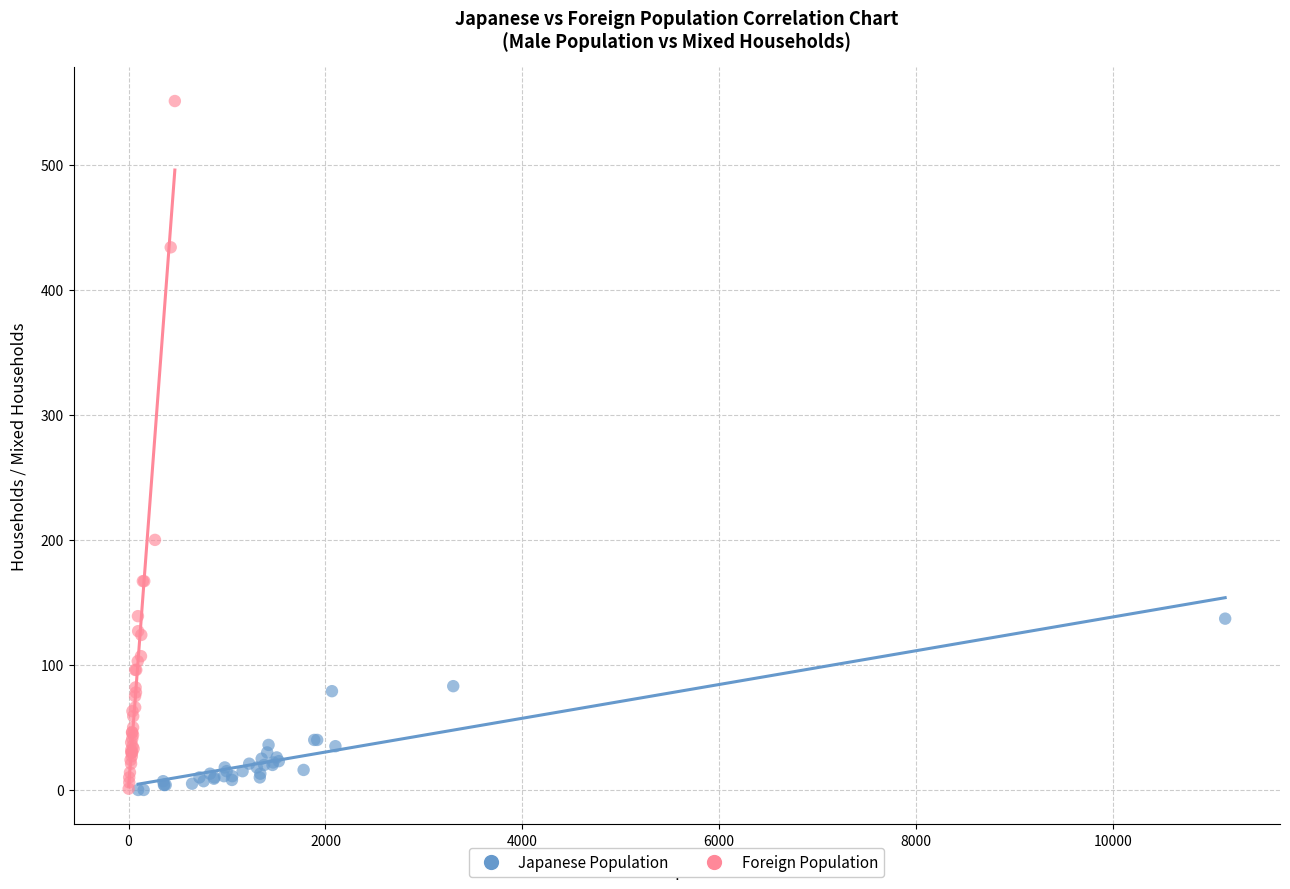

Which series has the widest spread of Y values?

Foreign Population